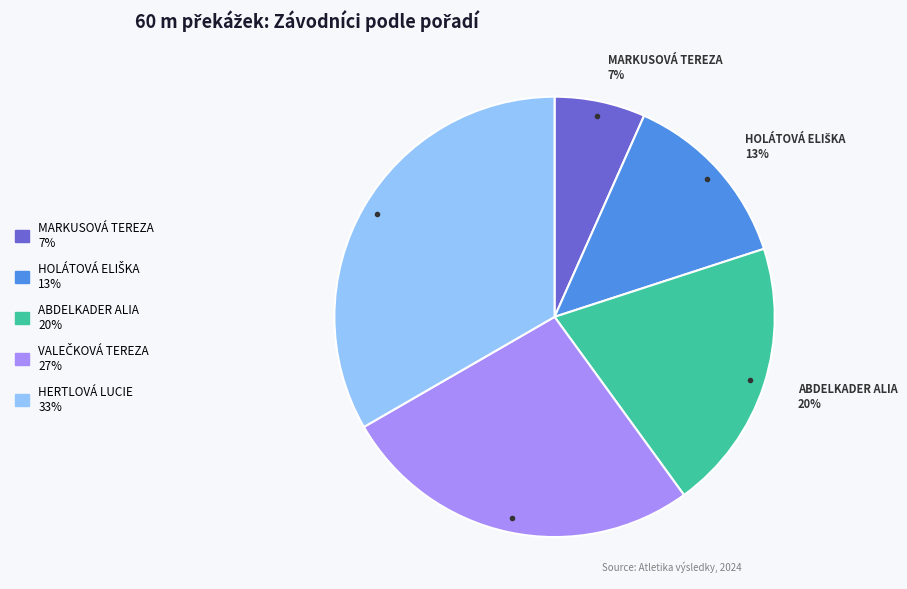

To the nearest percent, what is the average slice percentage?

20%